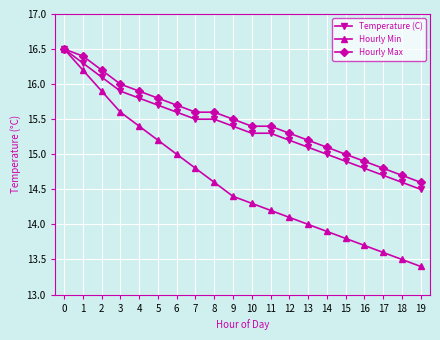

Read the Hourly Min value at 2.

15.9